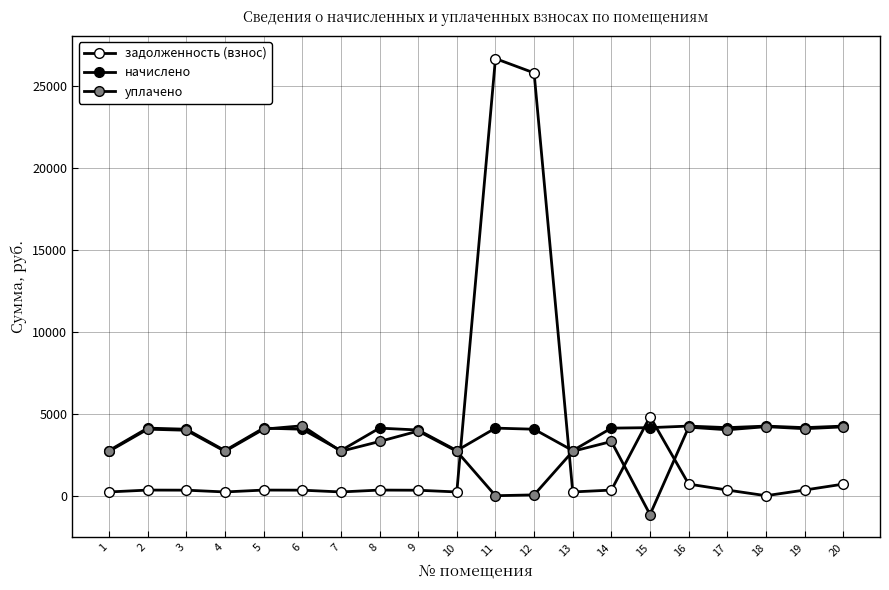

How many lines are shown in the chart?

3